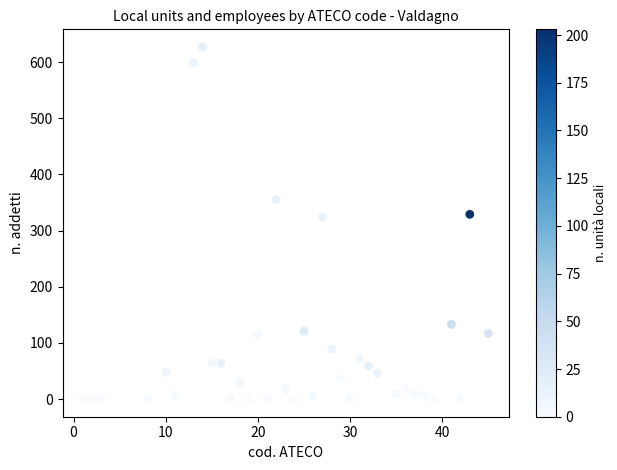

What is the range of Y values (max minus min)?

627